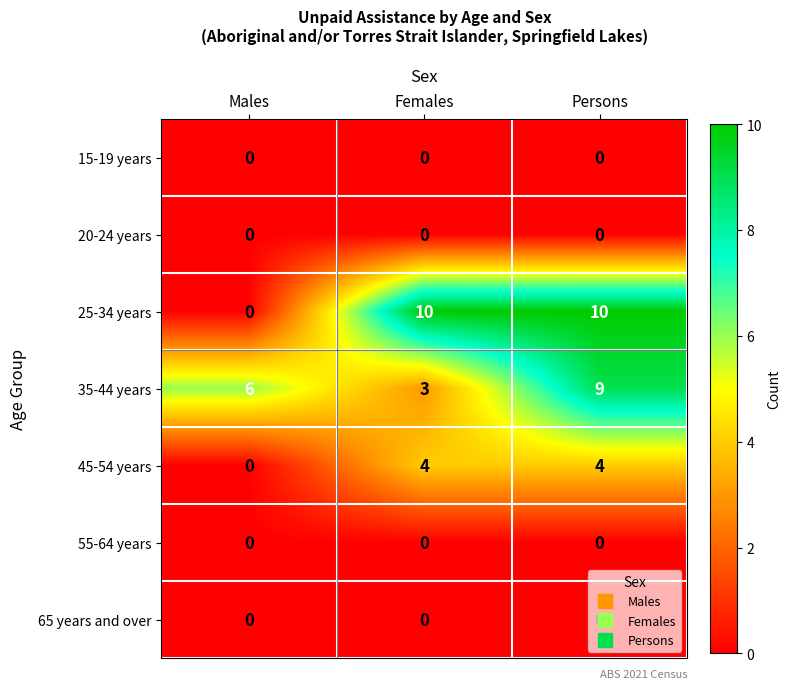

The 15-19 years series shows 0 at Males. True or false?

True